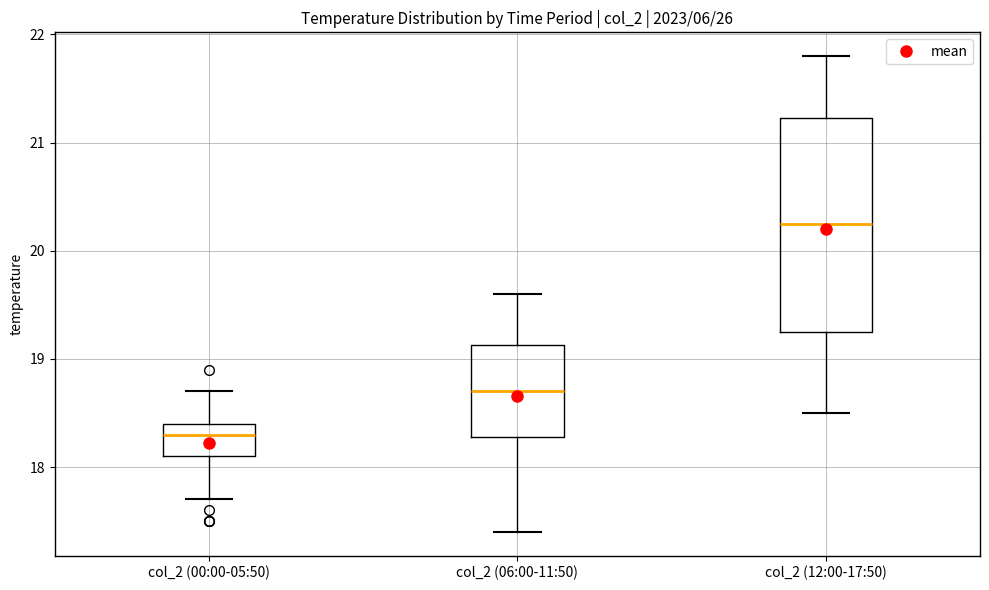

Comparing the boxes themselves (not the whiskers), which one is the tallest?

col_2 (12:00-17:50)